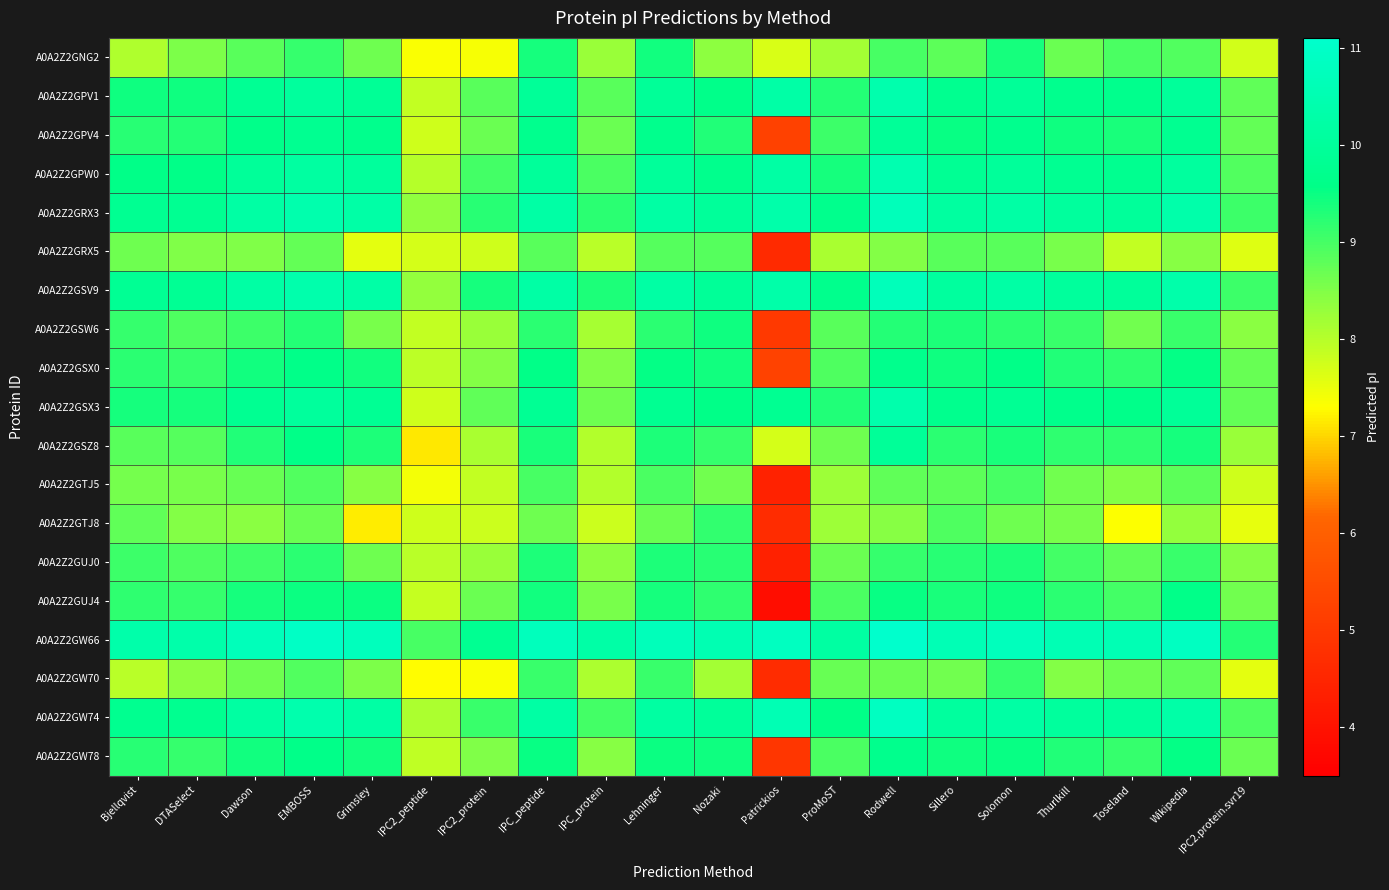

What is the total value across all series at IPC2_peptide?

149.3